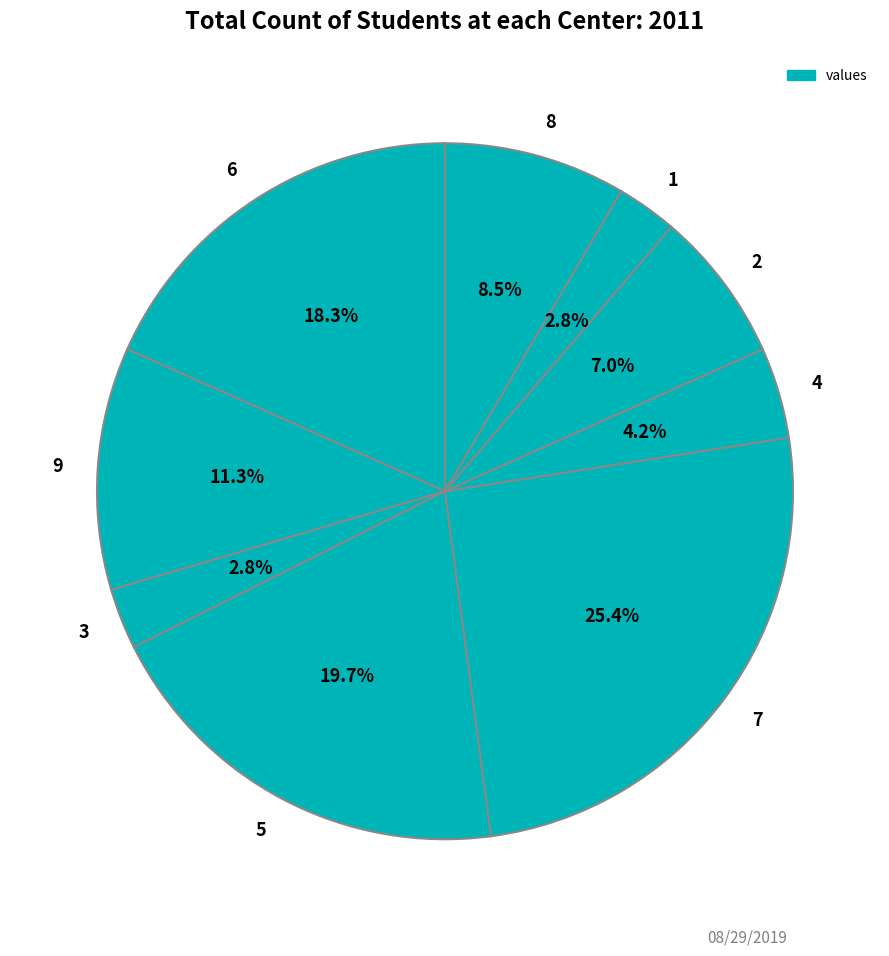

To the nearest percent, what portion does 7 represent?

25%